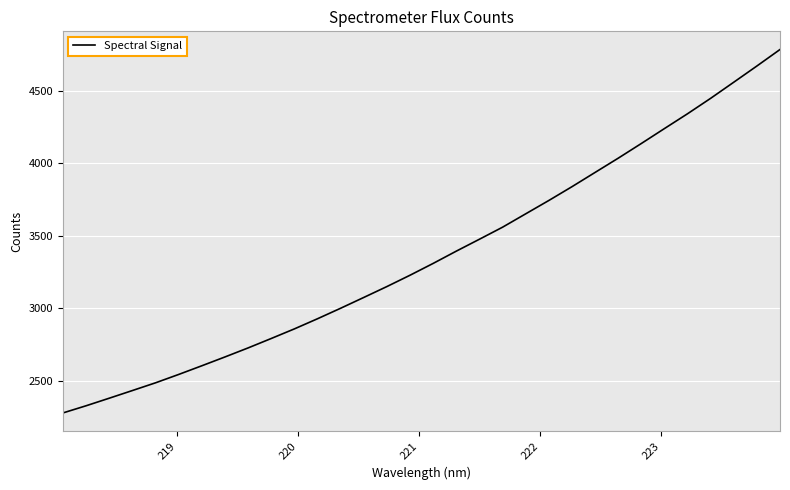

What is the difference between the maximum and minimum values?

2508.9